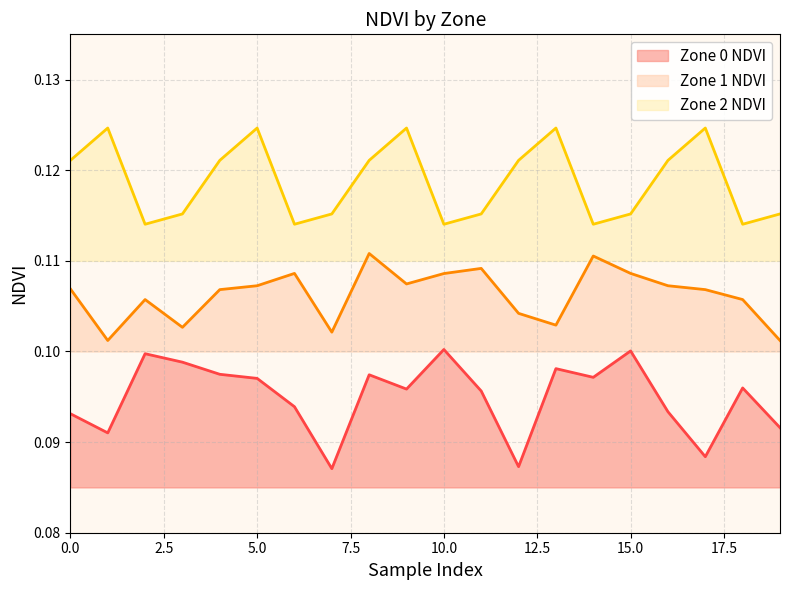

Reading left to right, what are all the values shown in this chart?

Zone 0 NDVI: 0.1	0.1	0.1	0.1	0.1	0.1	0.1	0.1	0.1	0.1	0.1	0.1	0.1	0.1	0.1	0.1	0.1	0.1	0.1	0.1
Zone 1 NDVI: 0.1	0.1	0.1	0.1	0.1	0.1	0.1	0.1	0.1	0.1	0.1	0.1	0.1	0.1	0.1	0.1	0.1	0.1	0.1	0.1
Zone 2 NDVI: 0.1	0.1	0.1	0.1	0.1	0.1	0.1	0.1	0.1	0.1	0.1	0.1	0.1	0.1	0.1	0.1	0.1	0.1	0.1	0.1